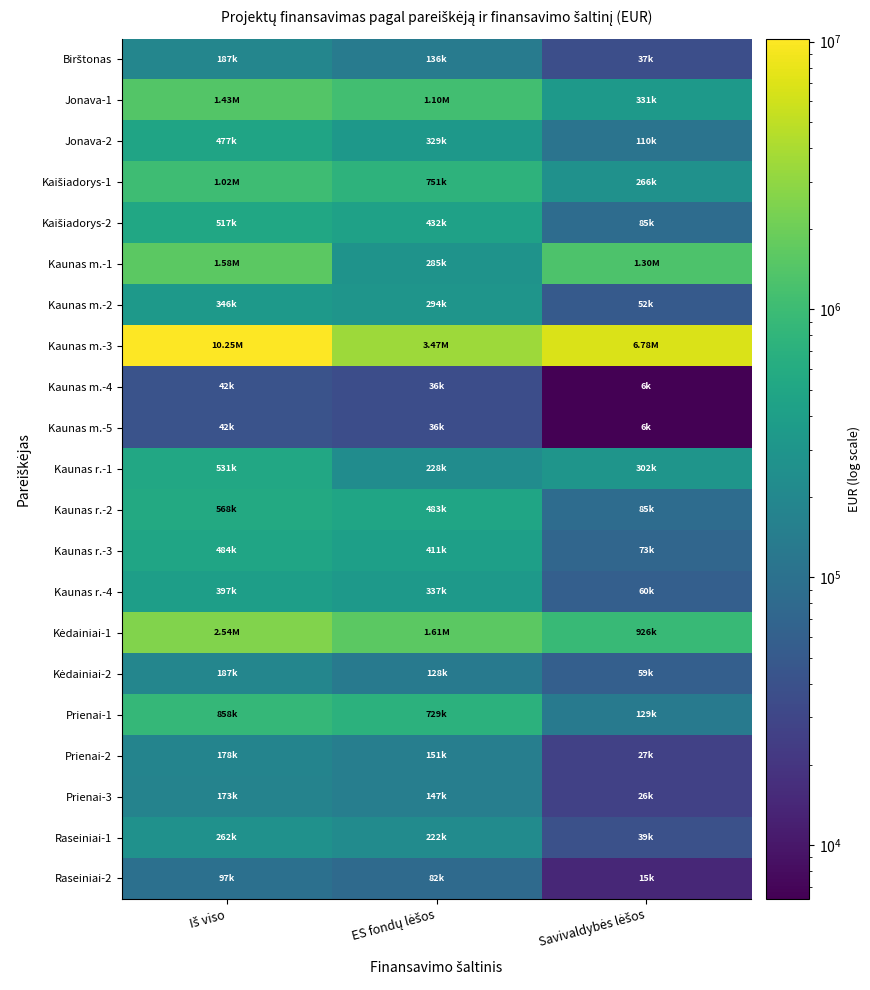

Which label corresponds to the largest value in the chart?

Iš viso